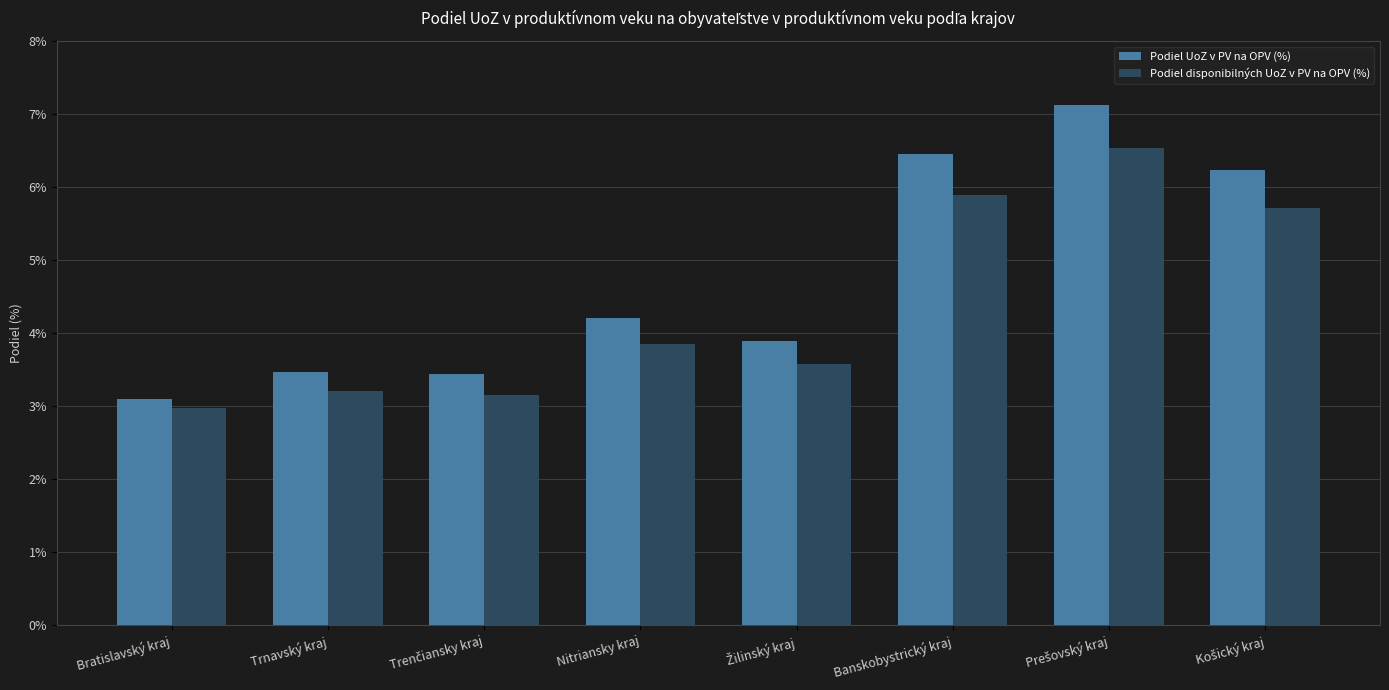

Count the number of categories in the chart.

8